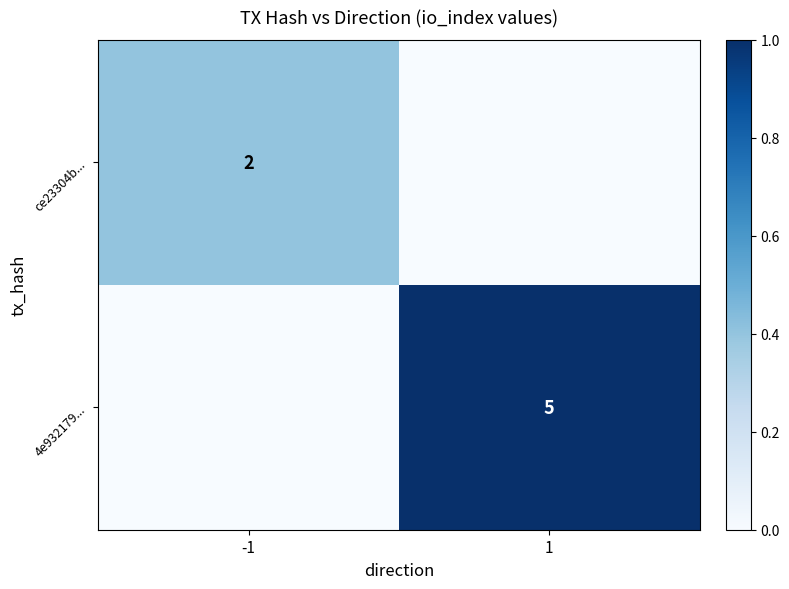

Is the value of 4e932179... at 1 greater than the value of ce23304b... at -1?

Yes